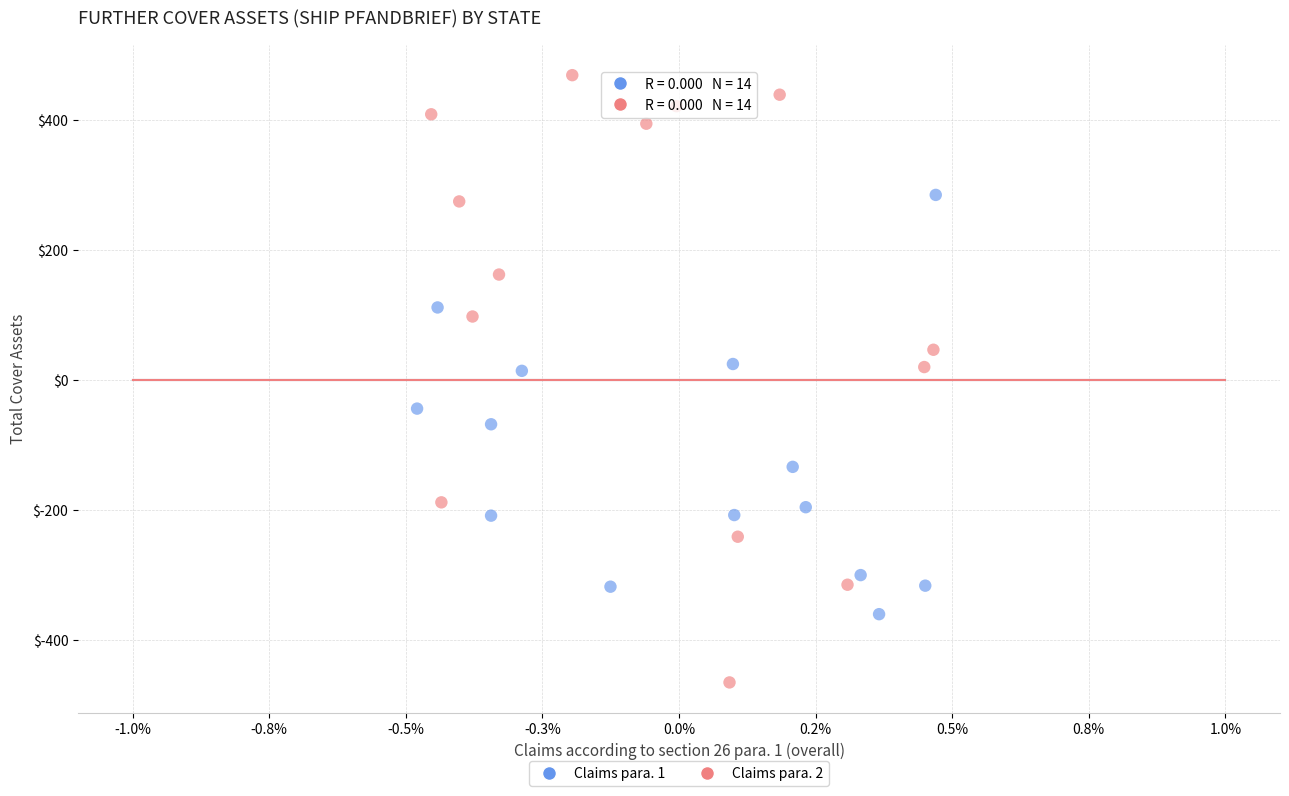

Which series has the largest Y range (max minus min)?

Claims para. 2